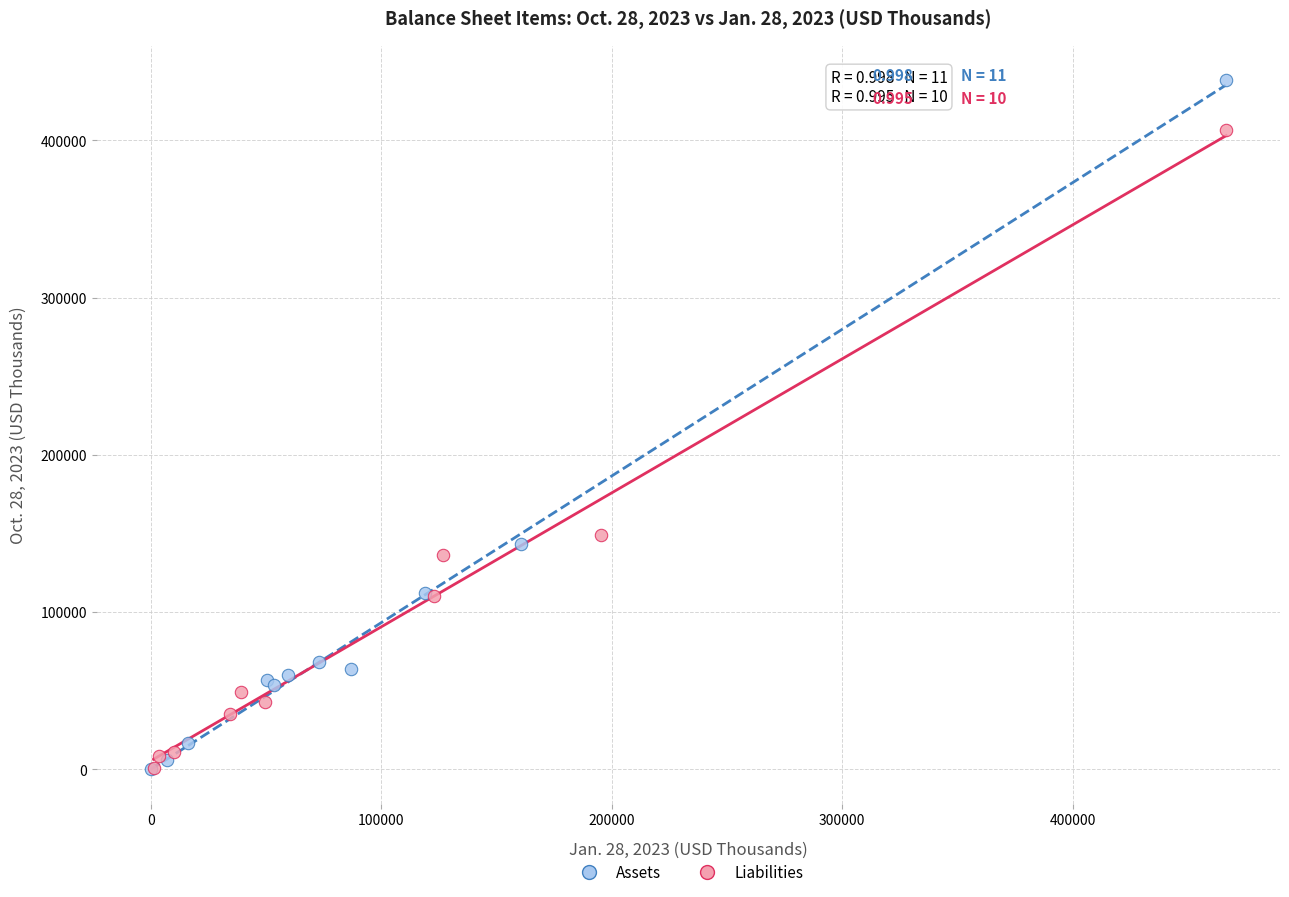

Which series reaches the maximum Y coordinate?

Assets